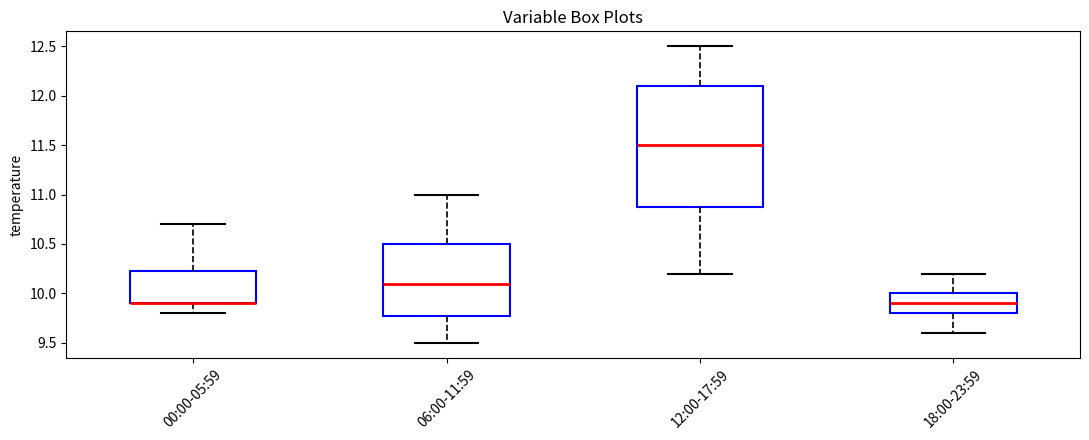

Reading left to right, read every box against the y-axis: the position of its median line, the range the box covers, and the ends of its whiskers. The values are not printed on the chart, so give them approximately, as read against the axis.

00:00-05:59: median 9.90 (drawn on the box's lower edge), box 9.90 to 10.25, whiskers 9.80 to 10.70
06:00-11:59: median 10.10, box 9.80 to 10.50, whiskers 9.50 to 11.00
12:00-17:59: median 11.50, box 10.90 to 12.10, whiskers 10.20 to 12.50
18:00-23:59: median 9.90, box 9.80 to 10.00, whiskers 9.60 to 10.20